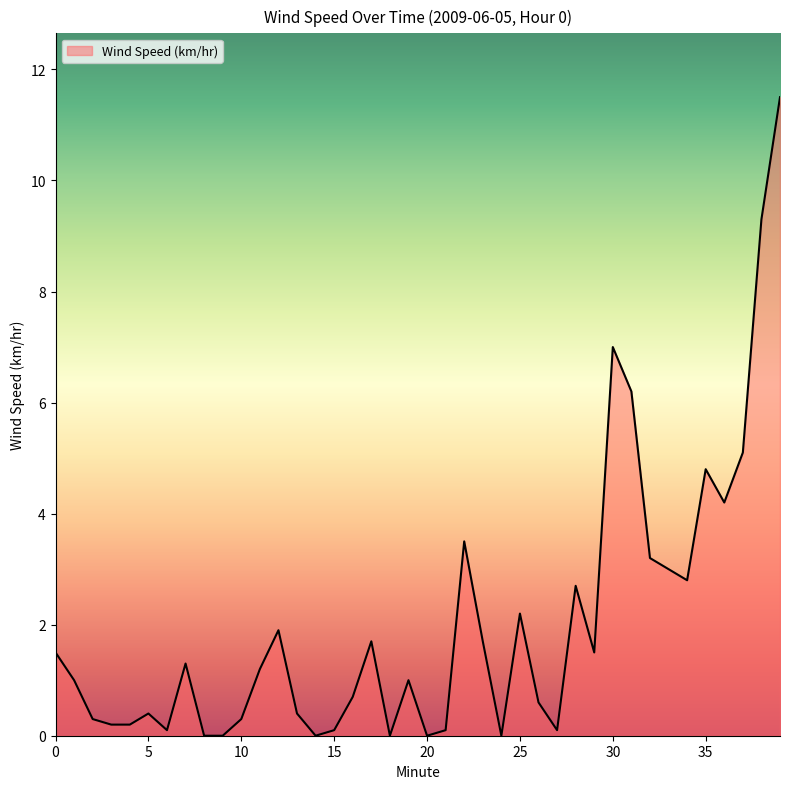

How many lines are shown in the chart?

1